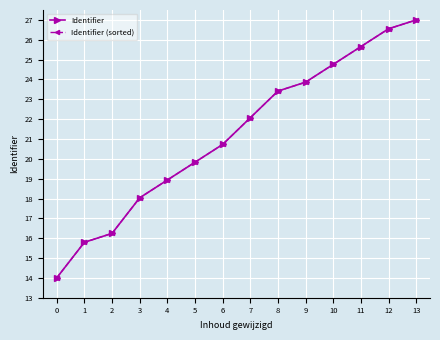

What is the minimum value for Identifier (sorted)?

14.0